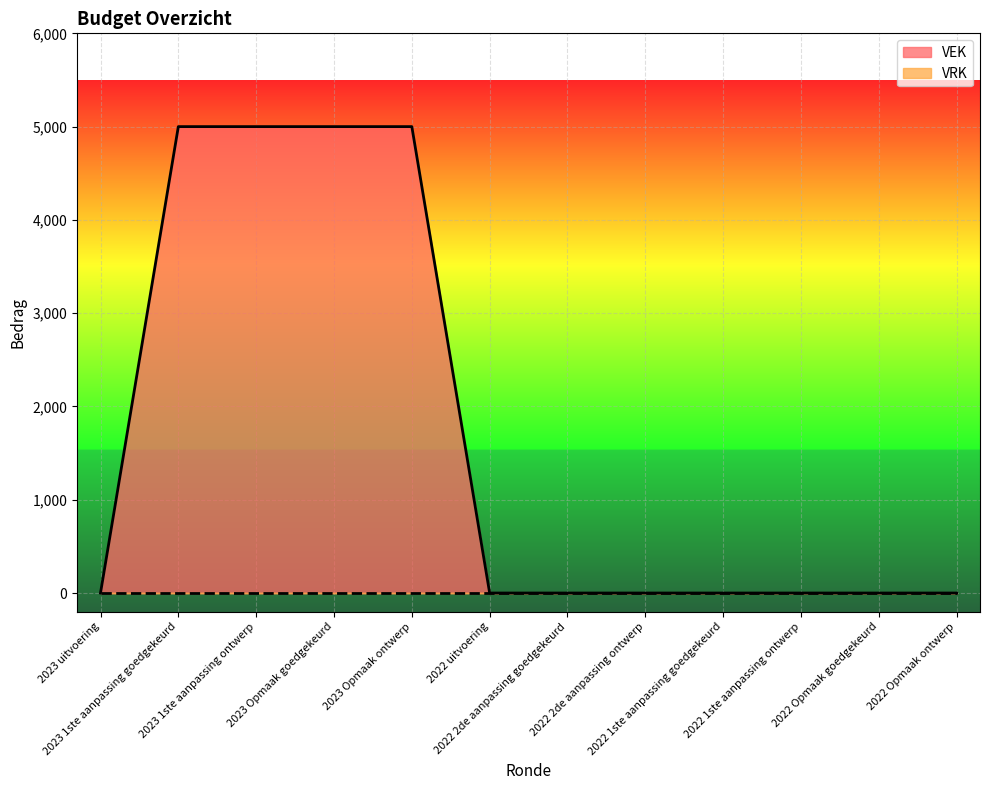

Rank the categories by value from lowest to highest.

2023 uitvoering, 2022 uitvoering, 2022 2de aanpassing goedgekeurd, 2022 2de aanpassing ontwerp, 2022 1ste aanpassing goedgekeurd, 2022 1ste aanpassing ontwerp, 2022 Opmaak goedgekeurd, 2022 Opmaak ontwerp, 2023 1ste aanpassing goedgekeurd, 2023 1ste aanpassing ontwerp, 2023 Opmaak goedgekeurd, 2023 Opmaak ontwerp